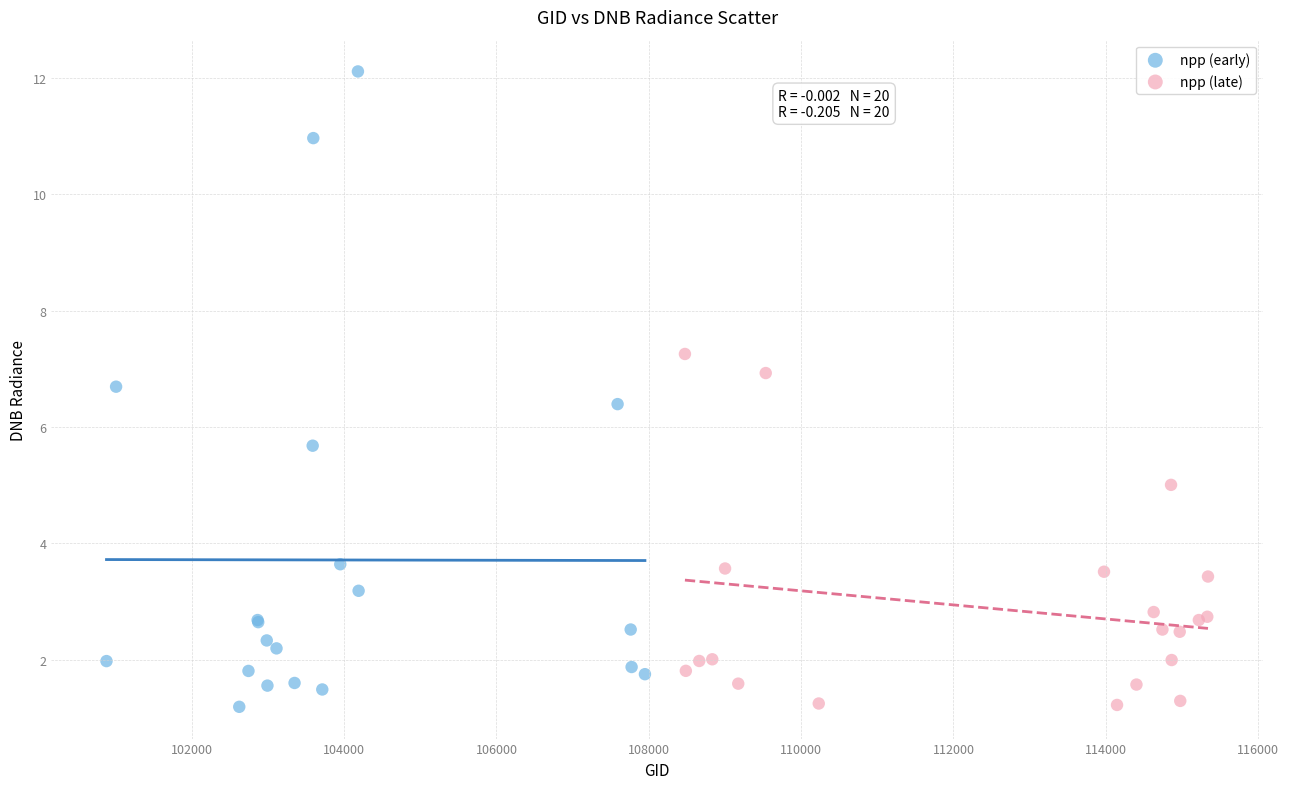

Which series reaches the maximum Y coordinate?

npp (early)